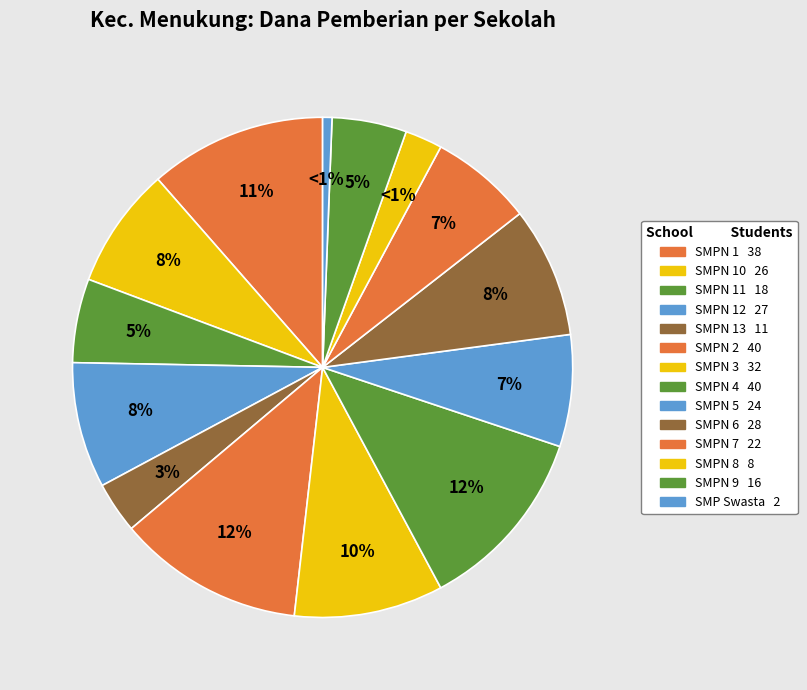

The SMP NEGERI 2 MENUKUNG slice represents 1% of the pie. True or false?

False